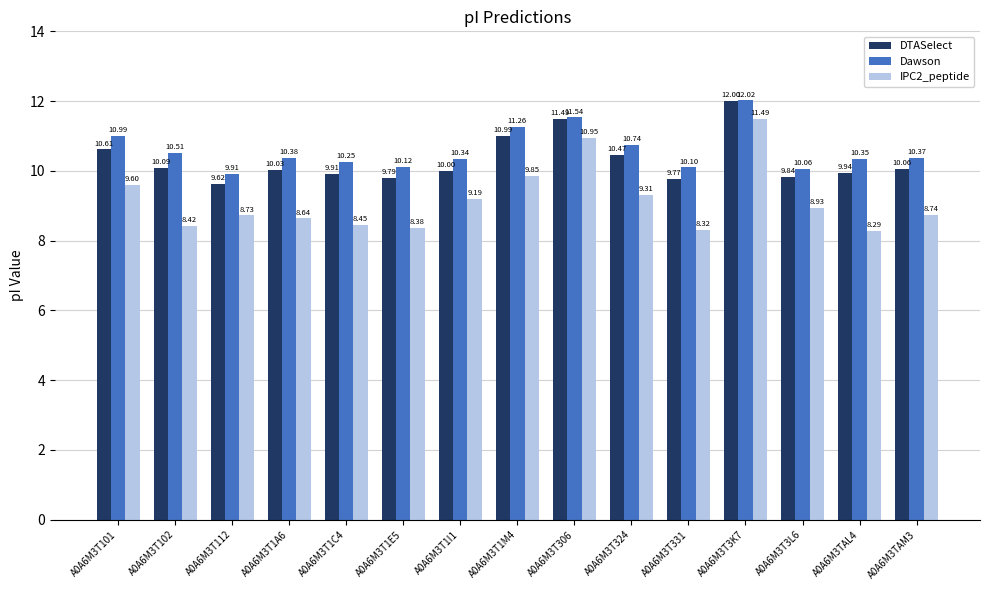

What is the sum of all IPC2_peptide values?

137.3